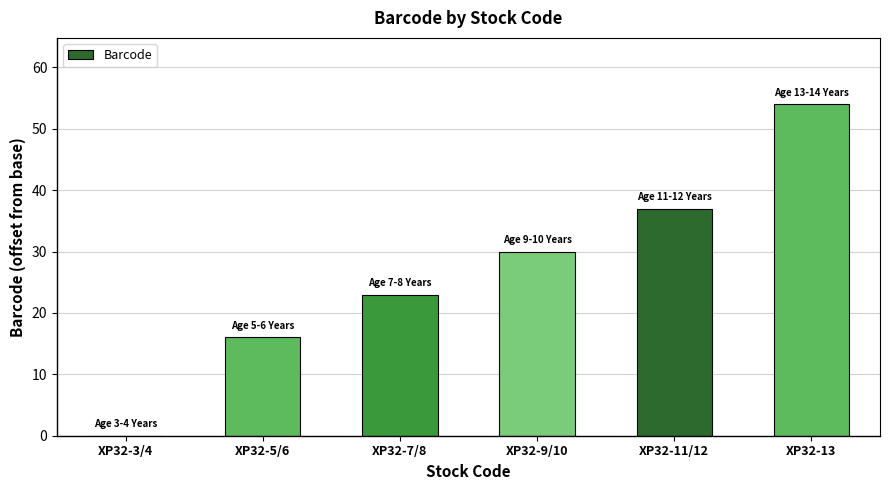

Reading left to right, what are all the values shown in this chart?

XP32-3/4=0	XP32-5/6=16	XP32-7/8=23	XP32-9/10=30	XP32-11/12=37	XP32-13=54